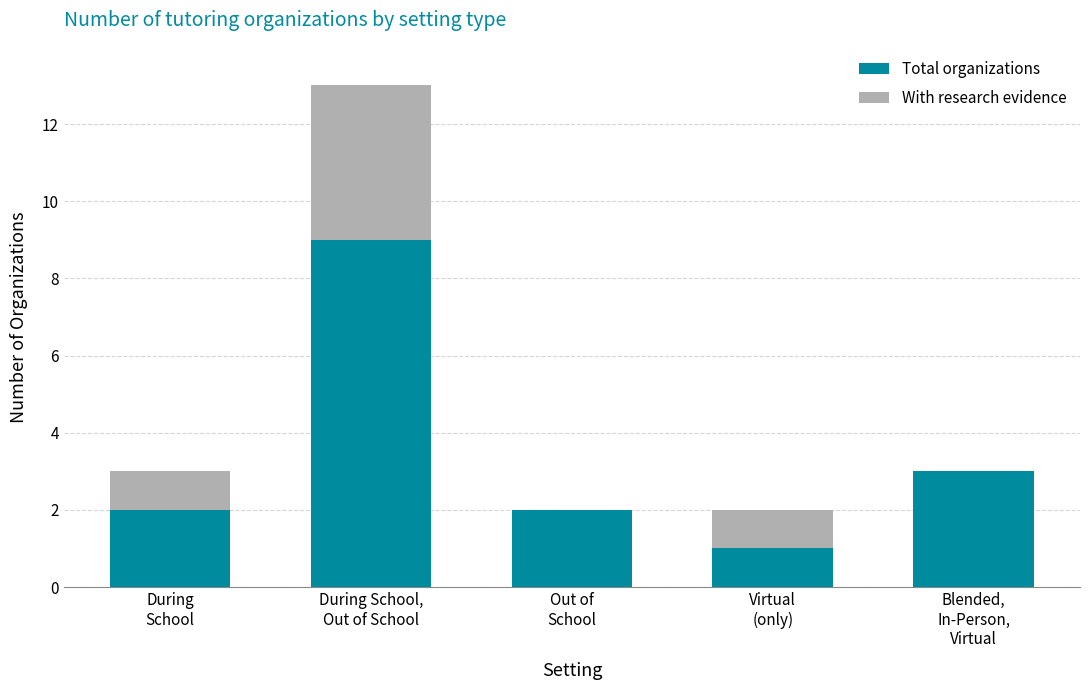

What is the sum of all Total organizations values?

17